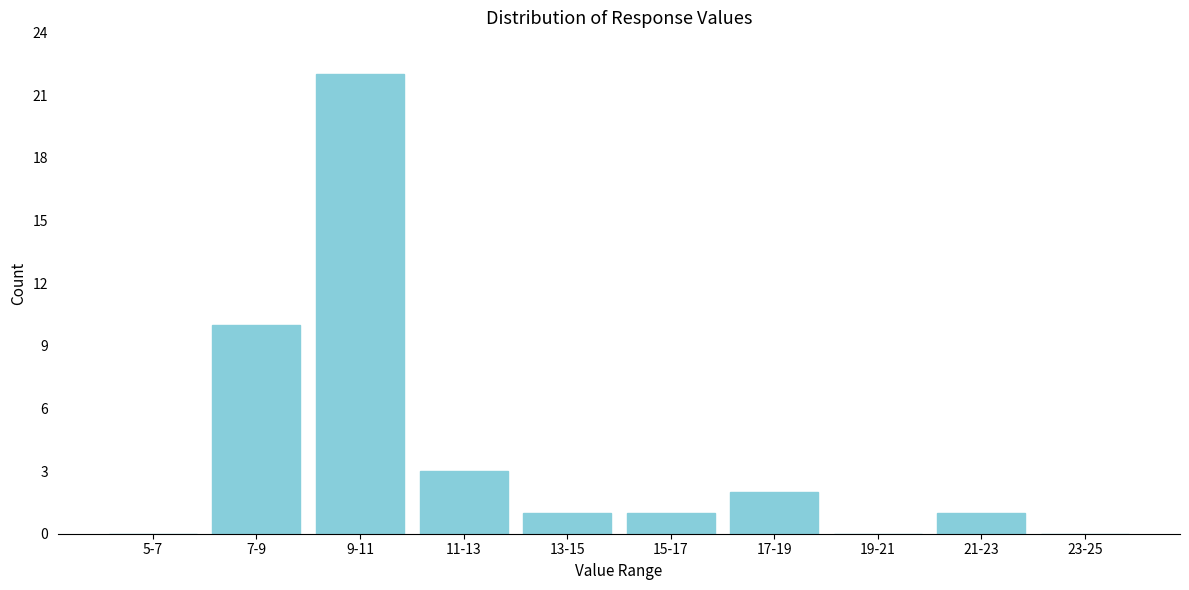

Reading left to right, transcribe all the data shown in this chart.

5-7=0	7-9=10	9-11=22	11-13=3	13-15=1	15-17=1	17-19=2	19-21=0	21-23=1	23-25=0